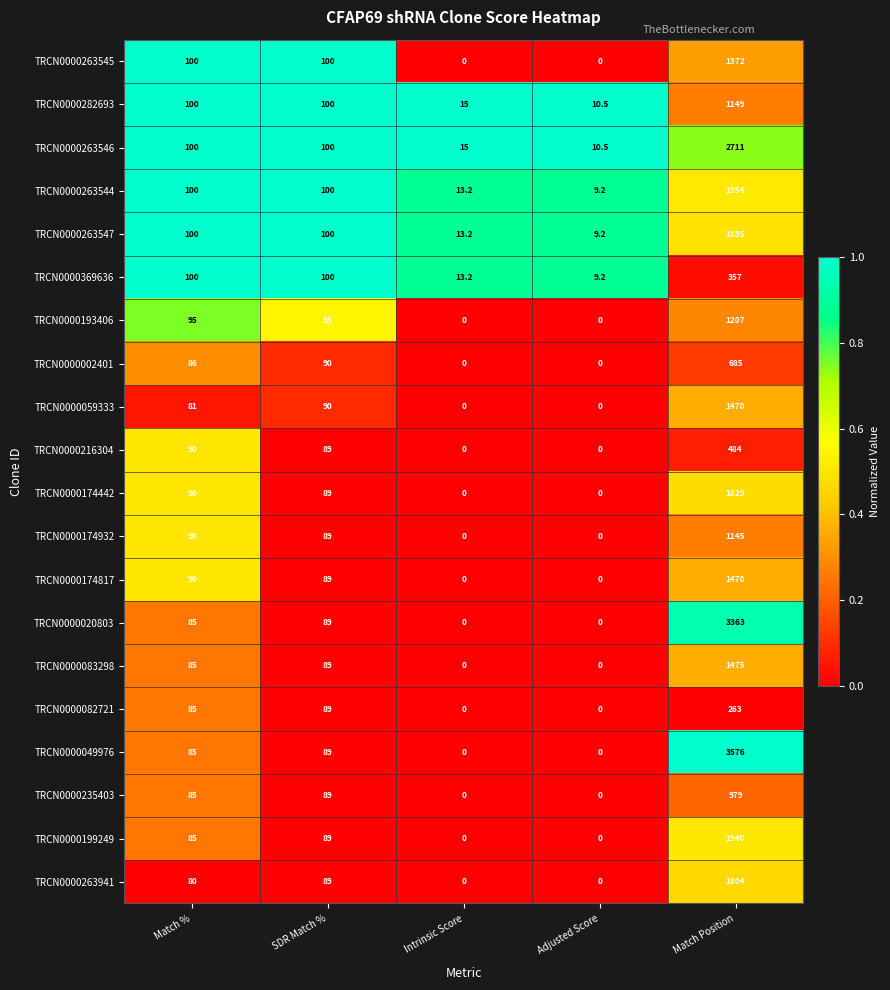

What is the difference between the TRCN0000174817 values at Match Position and Adjusted Score?

1470.0